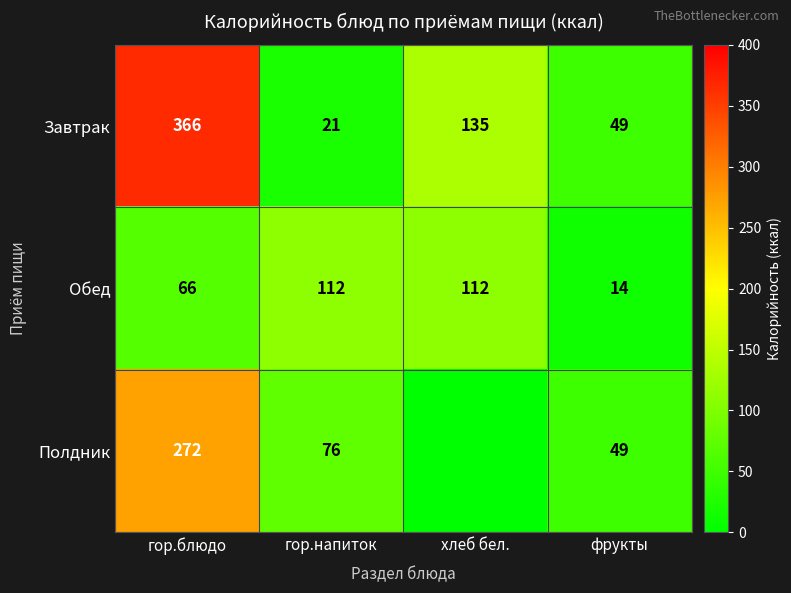

What is the difference between the highest and lowest values at гор.напиток?

91